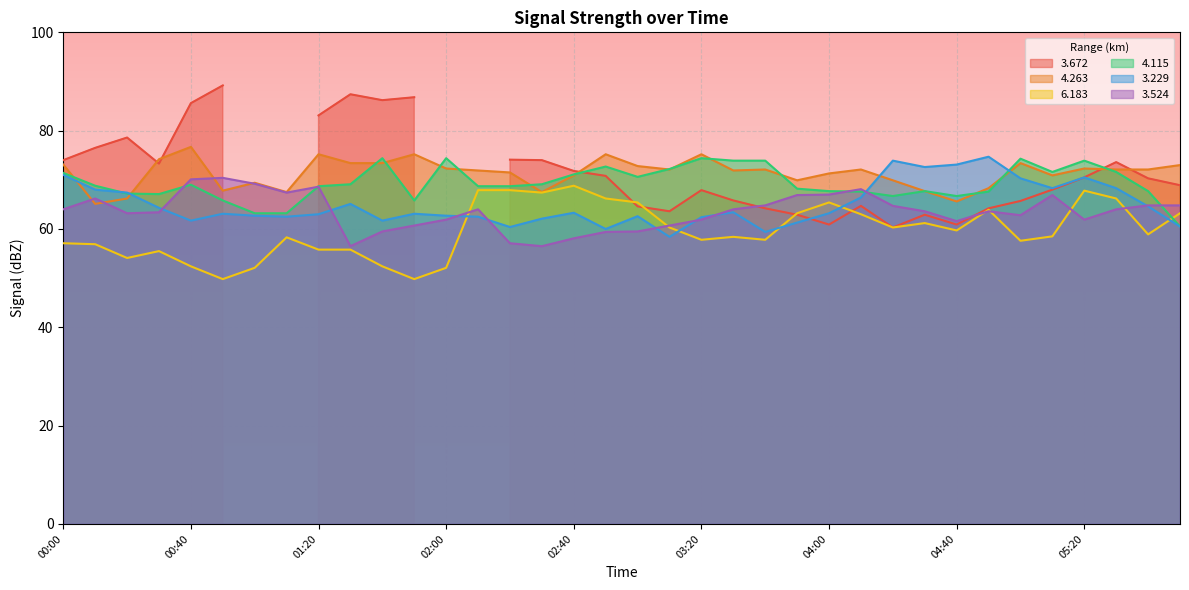

Does the chart display data point markers on the line(s)?

No